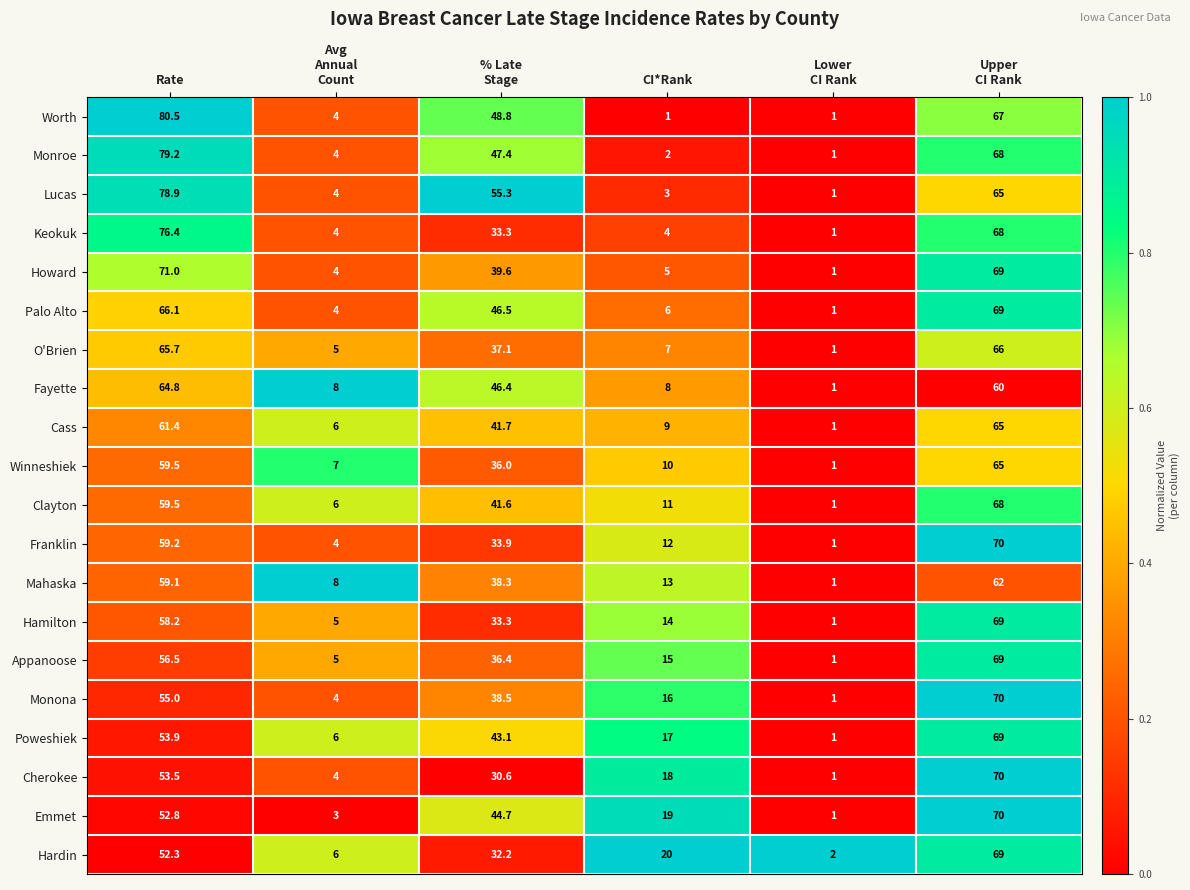

What is the maximum value for Lucas?

78.9